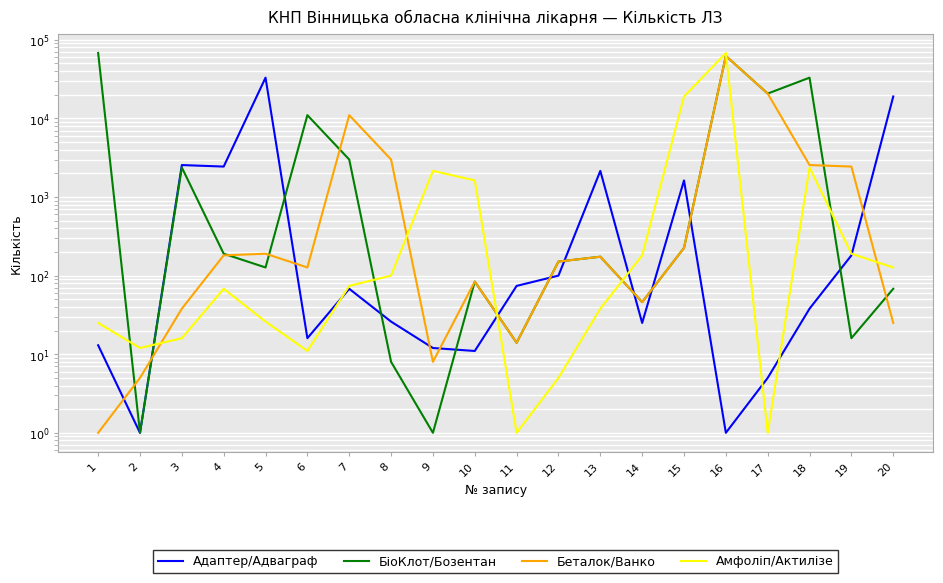

In Адаптер/Адваграф, how many points are higher than both neighbors (excluding endpoints)?

5